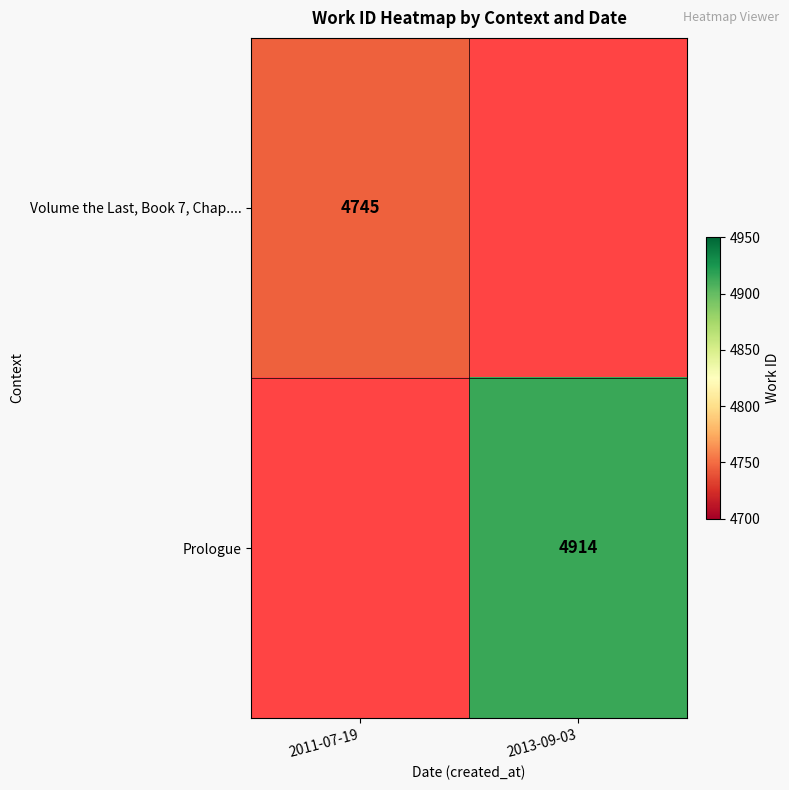

Is it true that Volume the Last, Book 7, Chap.... equals 4745 at 2011-07-19?

True